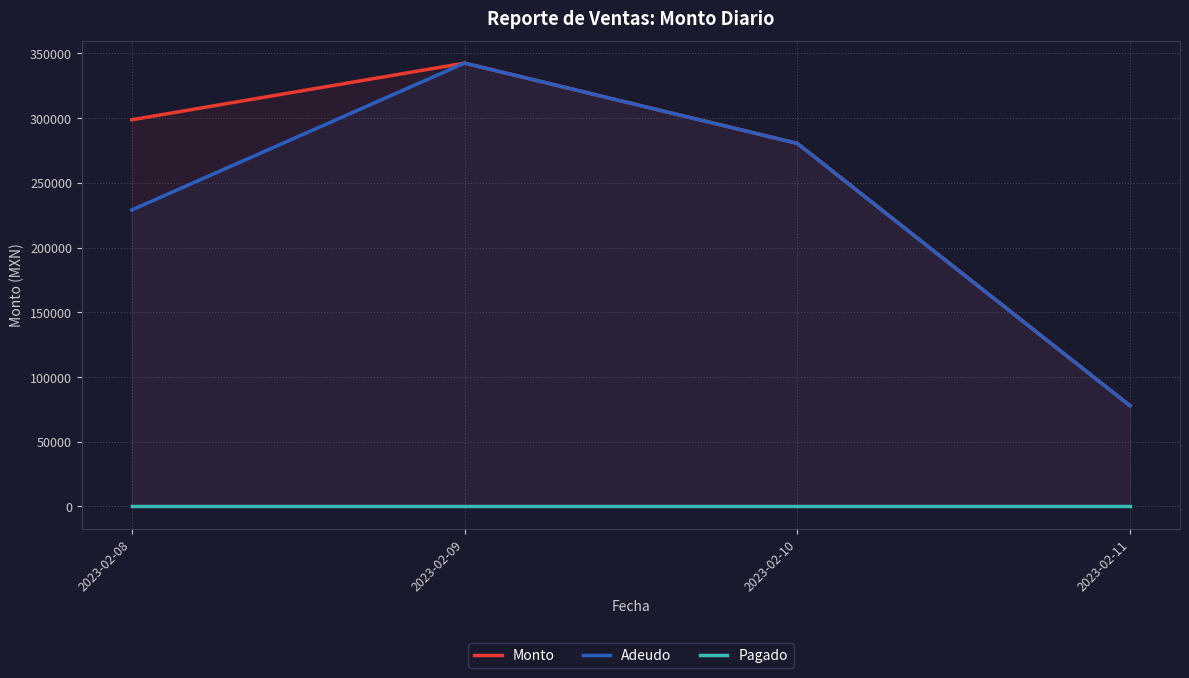

Reading left to right, transcribe all the data shown in this chart.

Monto: 298648.4	342407.0	280405.1	77777.3
Adeudo: 228990.0	342407.0	280405.1	77777.3
Pagado: 0.0	0.0	0.0	0.0